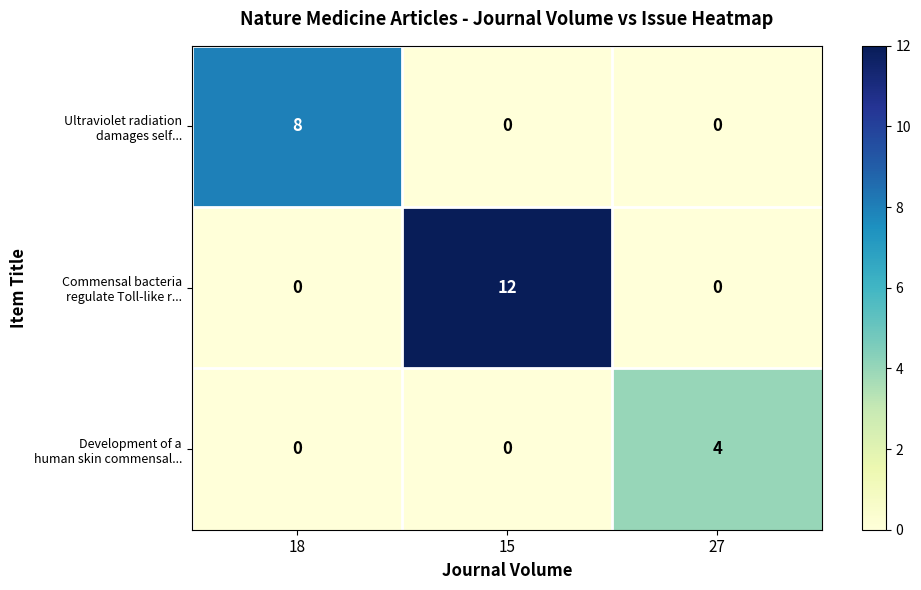

At which category does the chart reach its peak across all series?

15